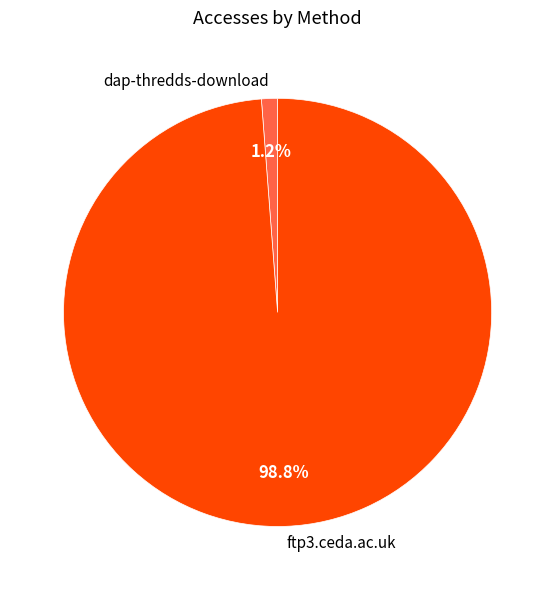

True or false: ftp3.ceda.ac.uk accounts for 99% of the total.

True